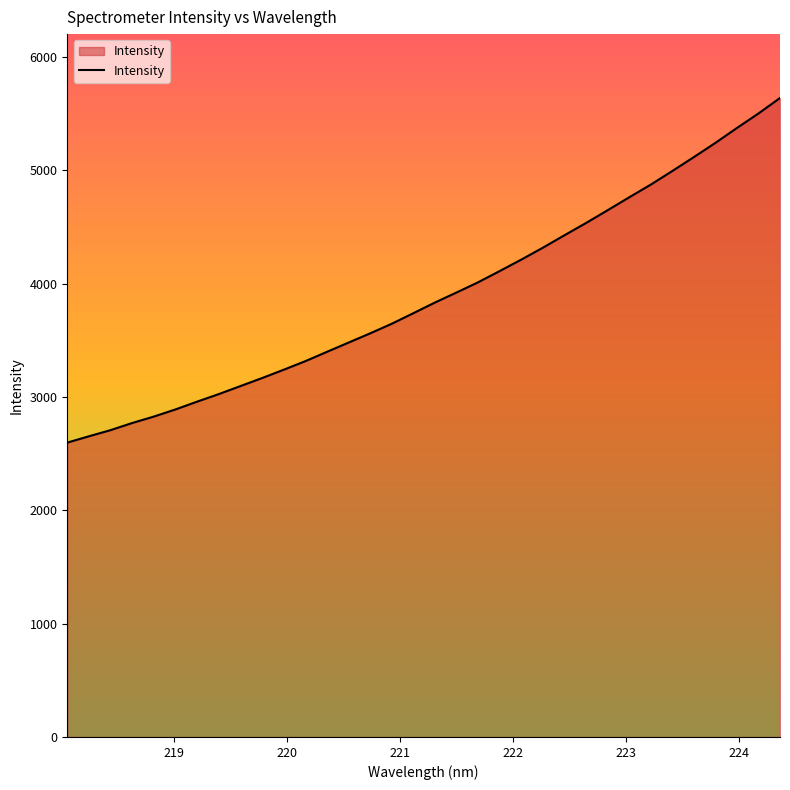

What is the difference between the maximum and minimum values?

3040.4